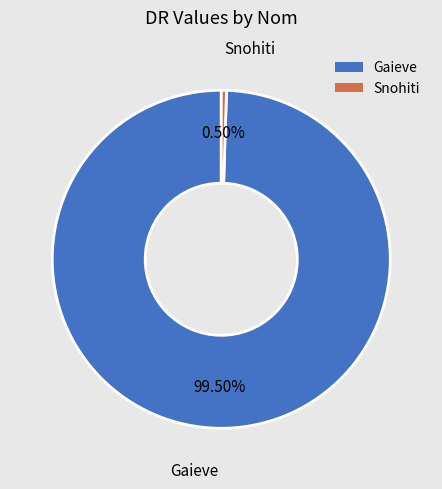

To the nearest percent, what is the combined percentage of Snohiti and Gaieve?

100%